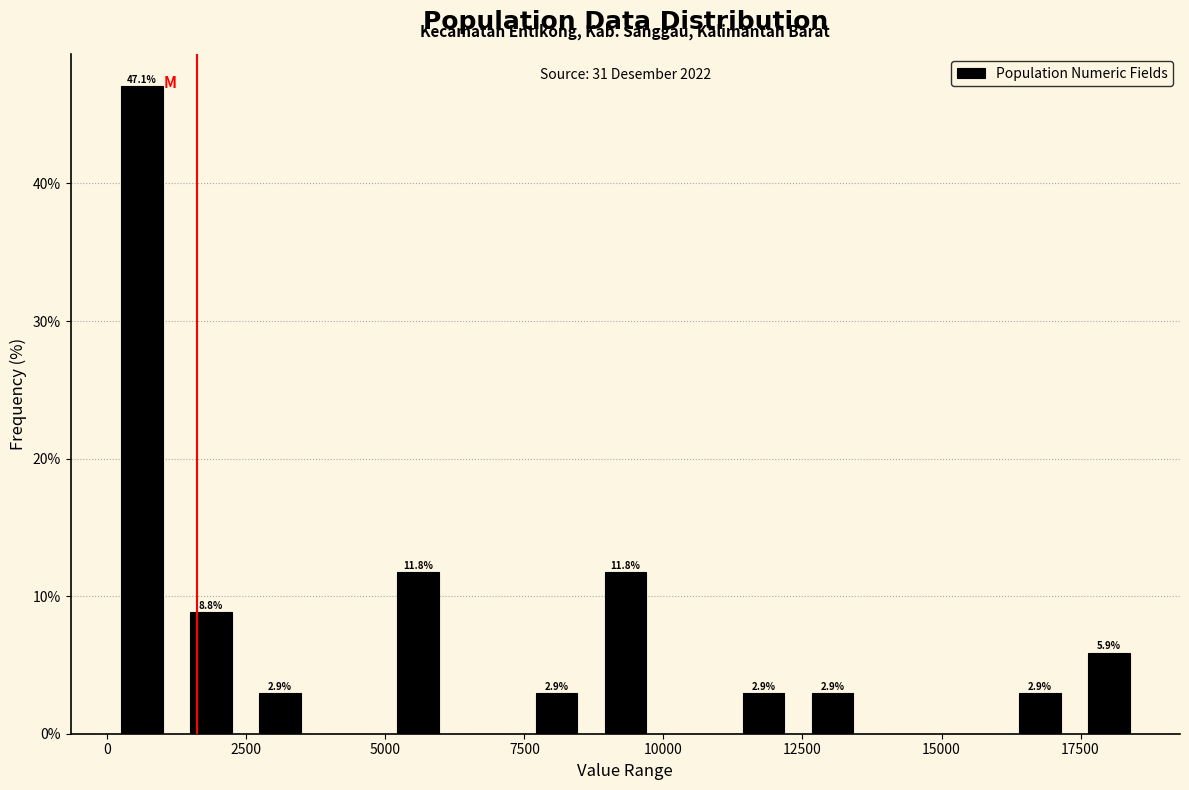

Around what value on the x-axis is the tallest bar? Give the approximate position of its centre, as read against the axis.

500